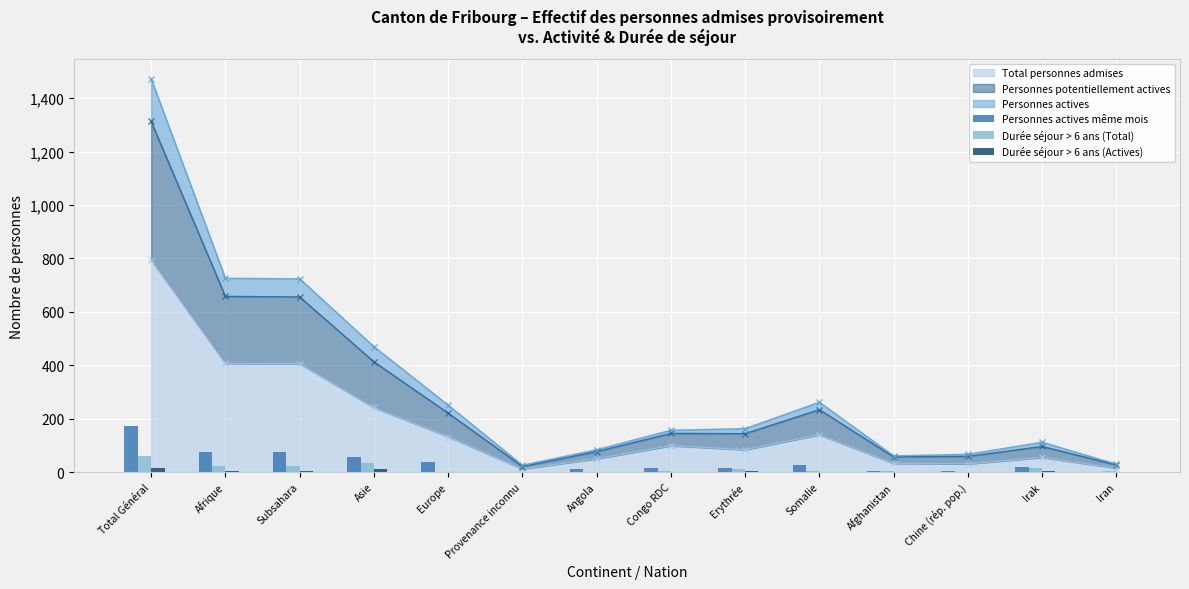

Which category has the highest value in the Personnes actives même mois series?

Total Général